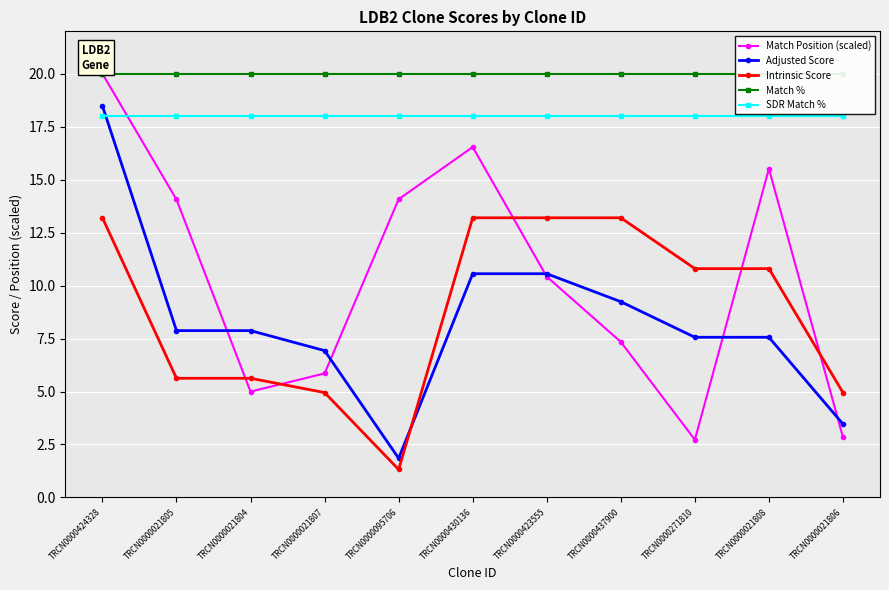

Is it true that Match % equals 20.0 at TRCN0000021806?

True